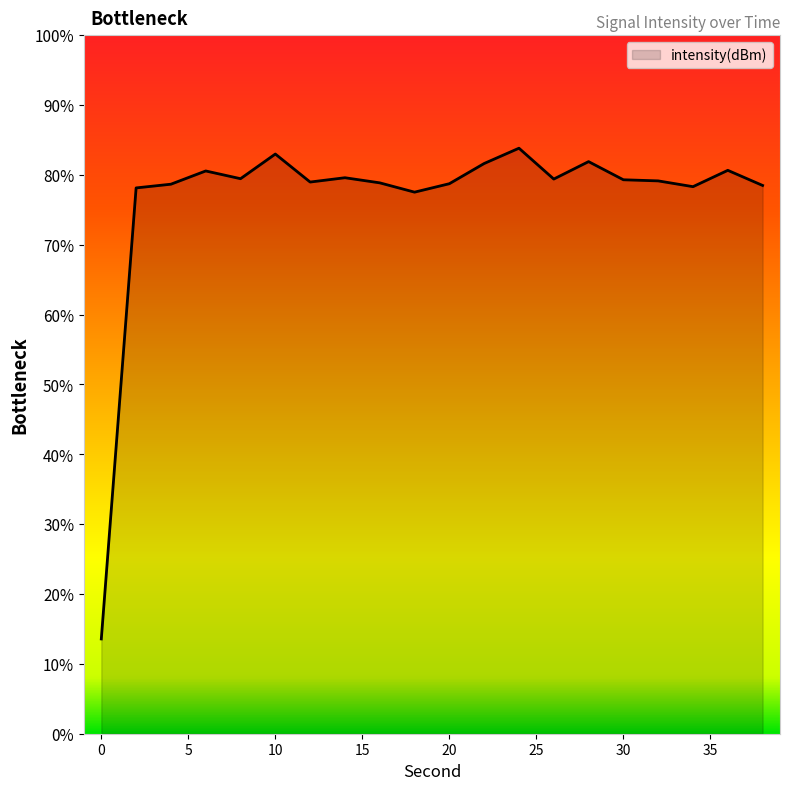

Reading left to right, what are all the values shown in this chart?

0=-221.0	2=-130.6	4=-129.9	6=-127.2	8=-128.8	10=-123.8	12=-129.4	14=-128.6	16=-129.6	18=-131.5	20=-129.8	22=-125.7	24=-122.7	26=-128.8	28=-125.3	30=-129.0	32=-129.2	34=-130.4	36=-127.1	38=-130.1